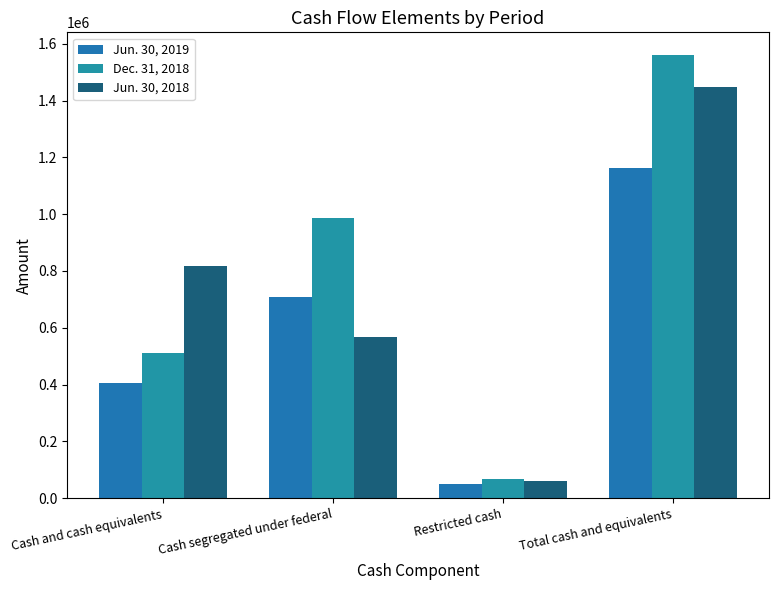

How many groups of bars are there?

4